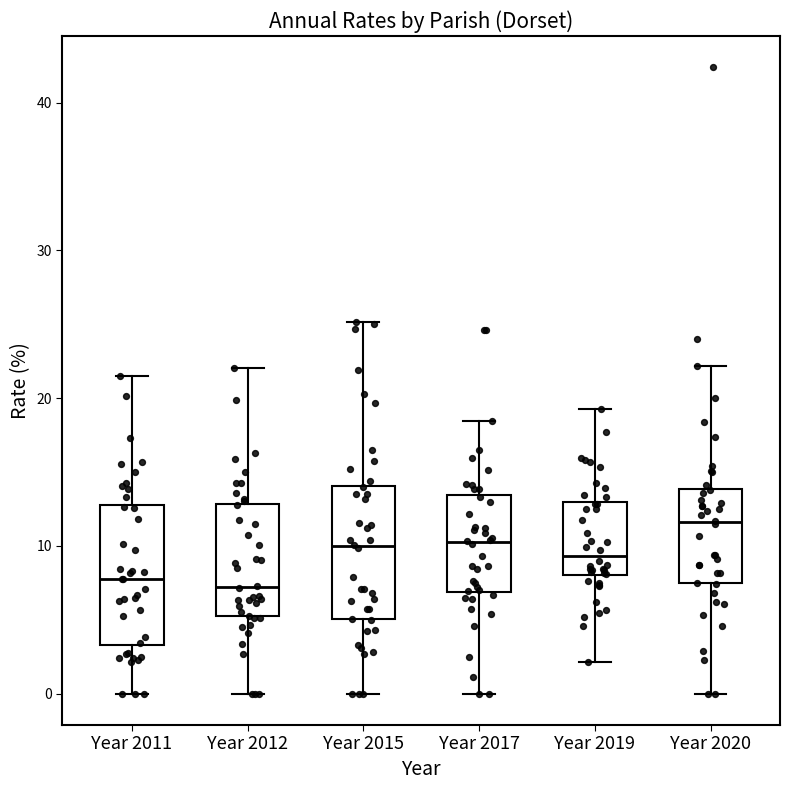

Where does the upper whisker of the box for Year 2011 end on the y-axis? The values are not printed on the chart, so give them approximately, as read against the axis.

22